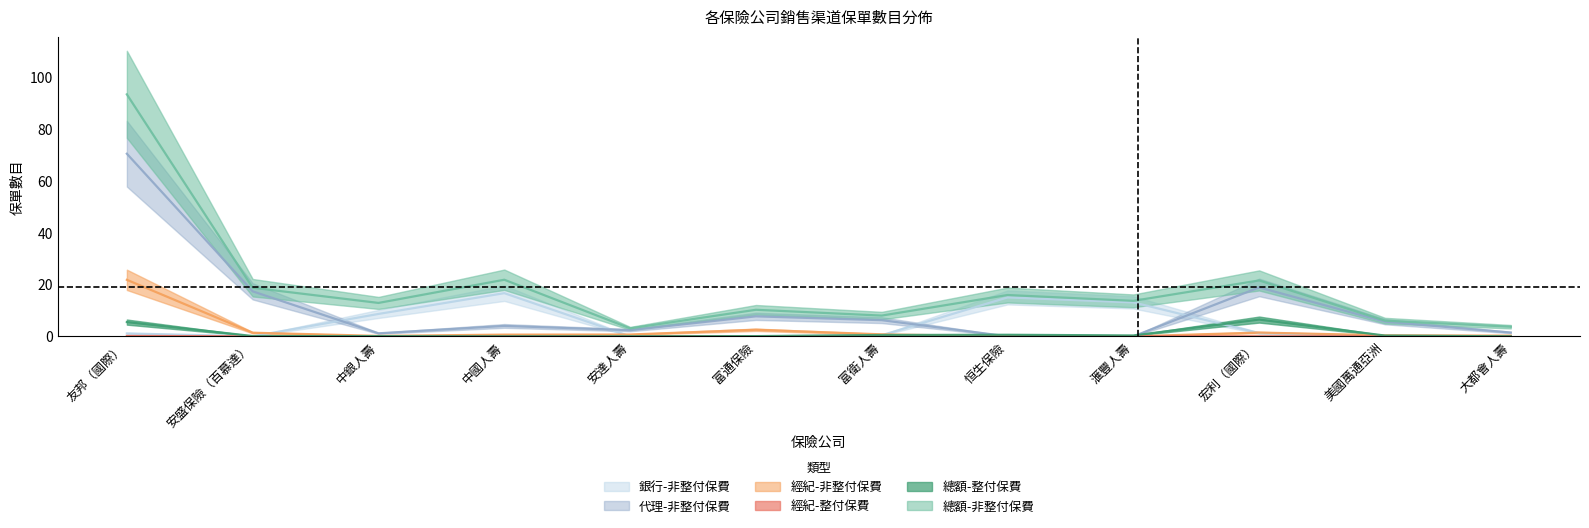

Does the chart display data point markers on the line(s)?

No